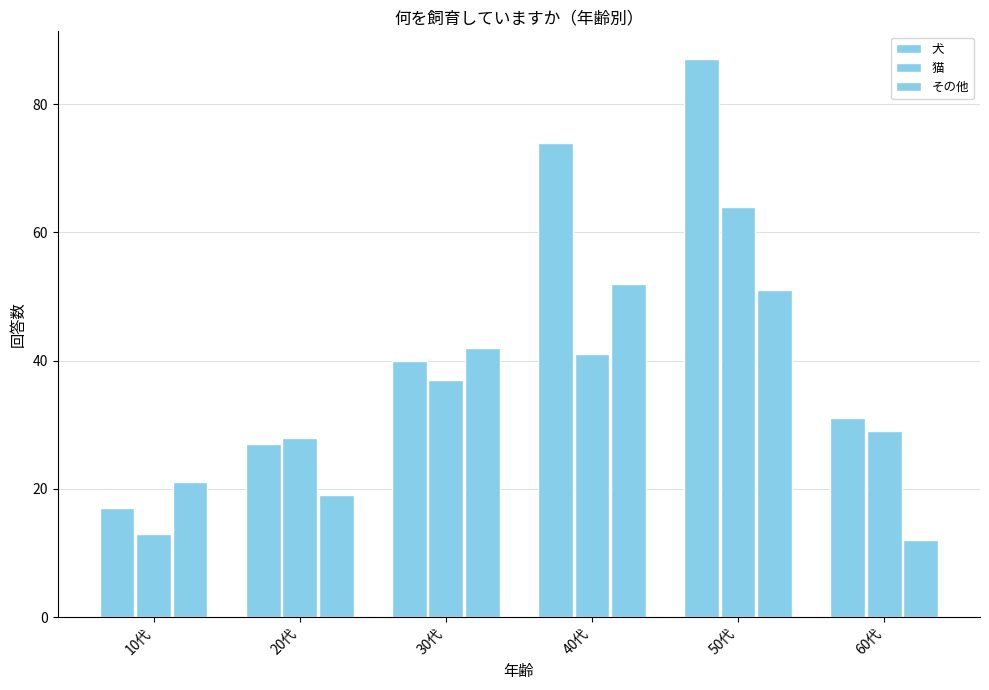

List the series in order of their peak value, lowest first.

その他, 猫, 犬